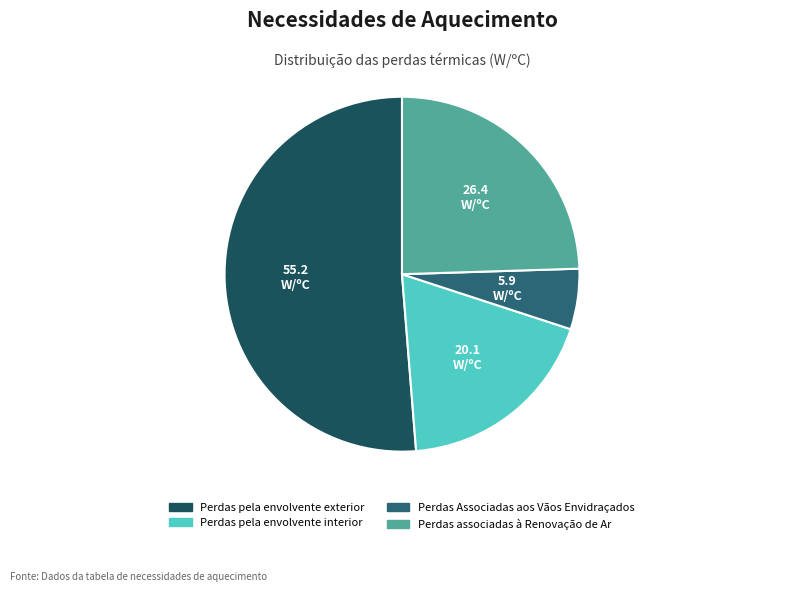

Approximately how many times larger is the value at Perdas Associadas aos Vãos Envidraçados compared to Perdas associadas à Renovação de Ar?

0.2